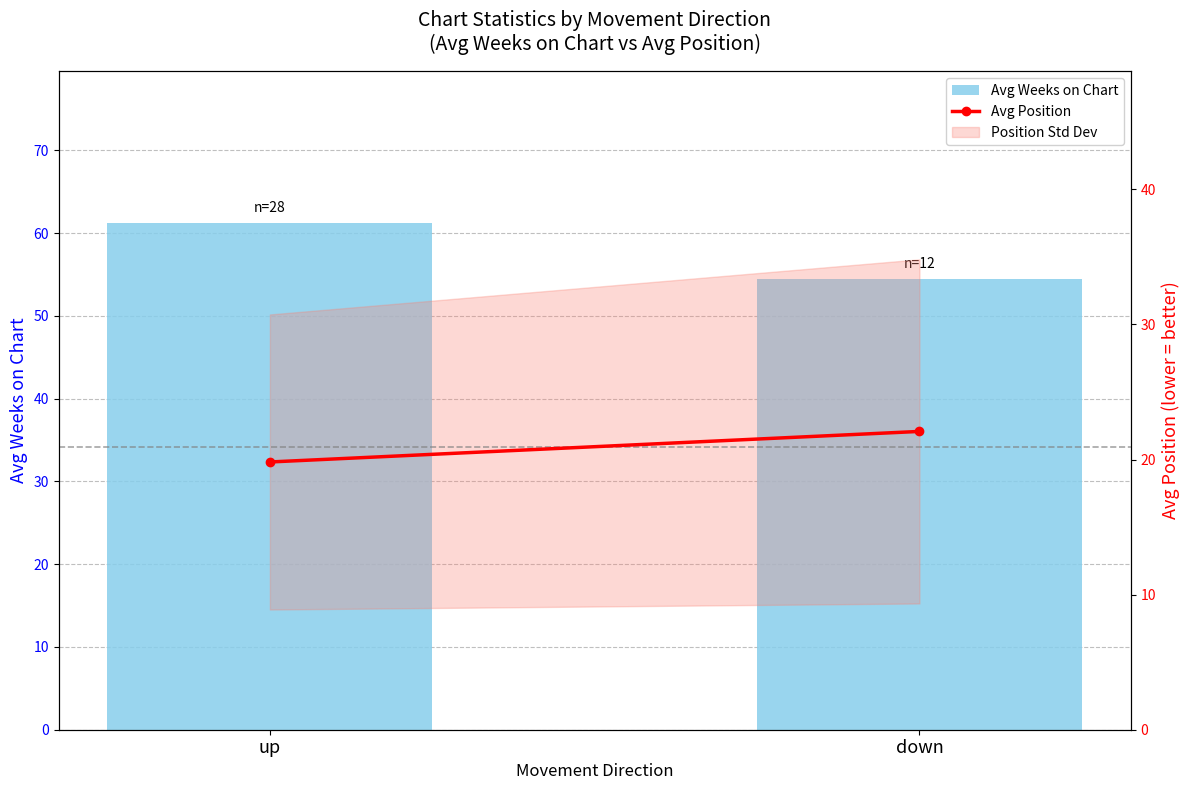

Where does the Avg Position series first go above 22?

down